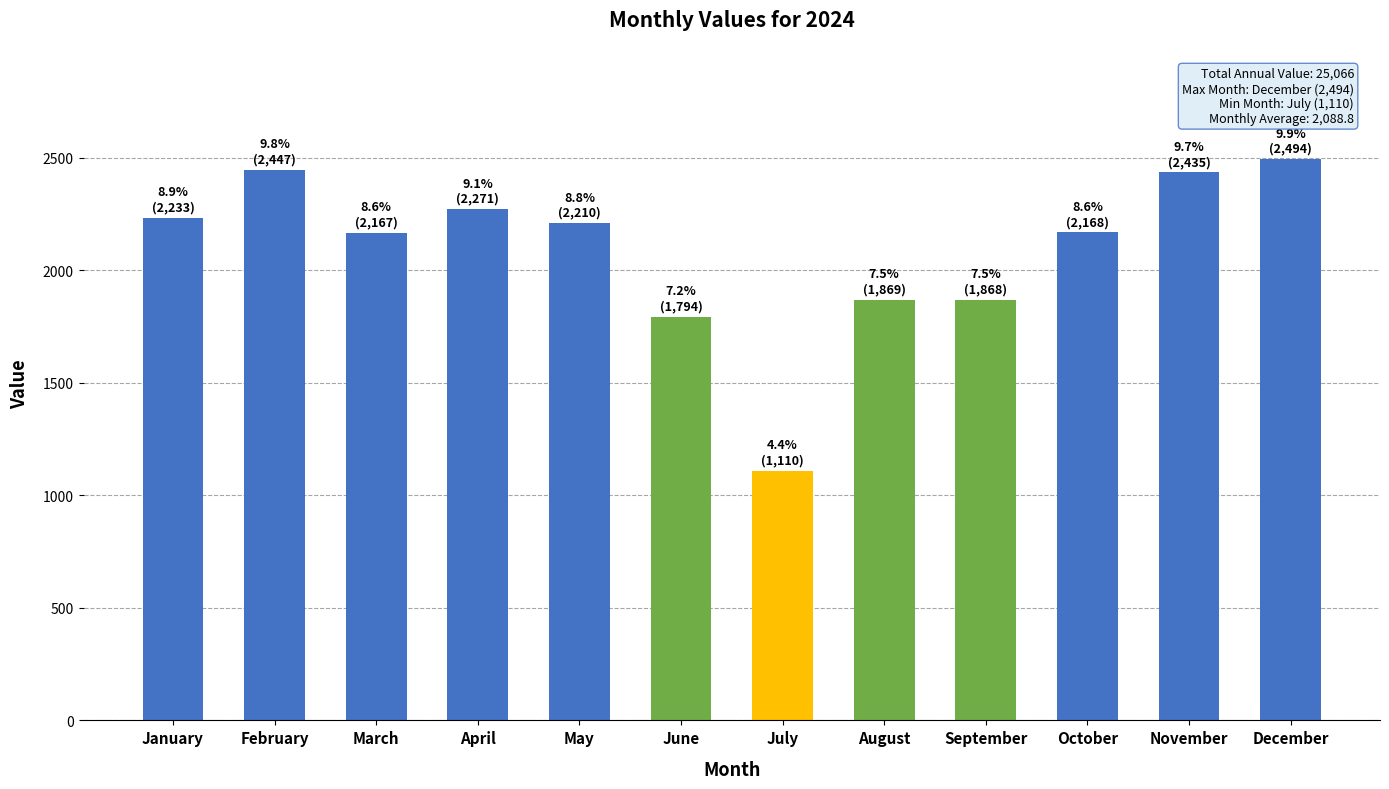

What is the value of the 1st bar from the left?

2233